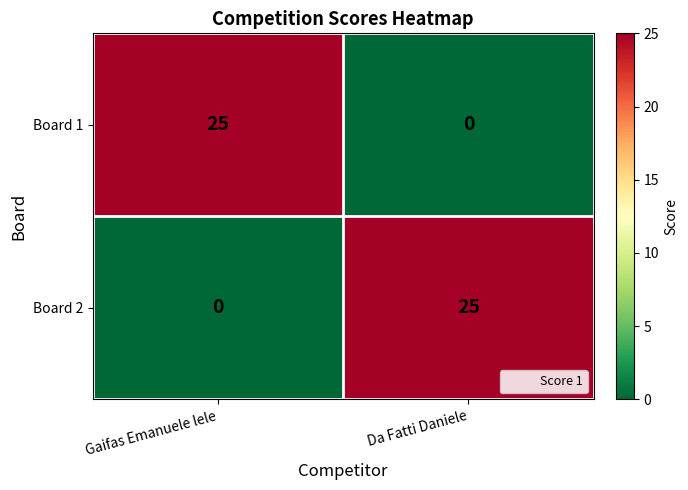

Is the value of Board 1 at Gaifas Emanuele lele greater than the value of Board 2 at Gaifas Emanuele lele?

Yes